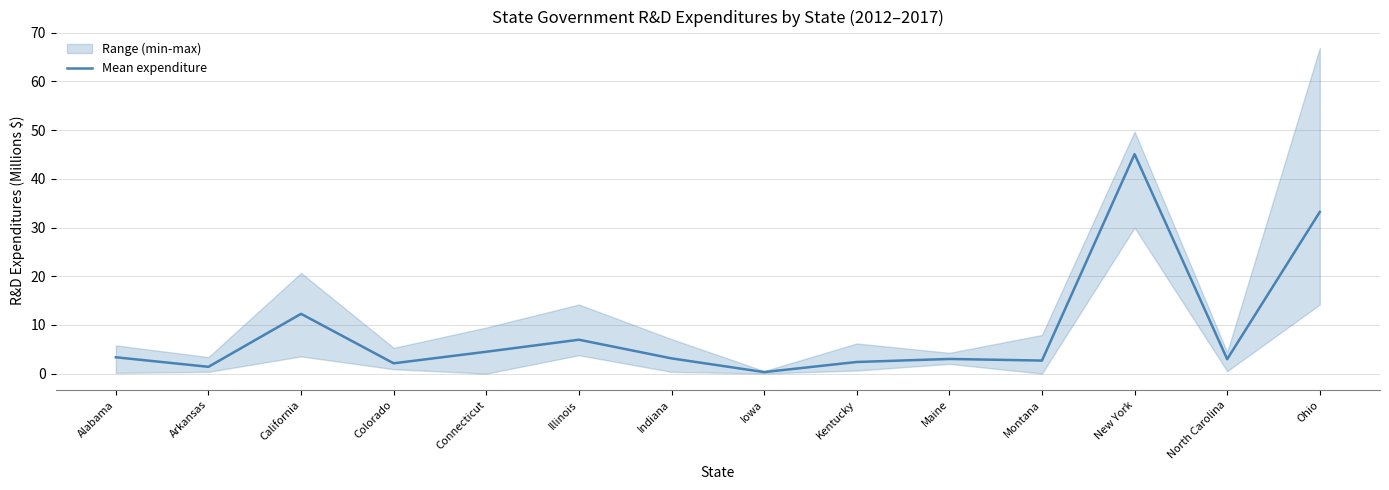

Which has a higher value, Iowa or Illinois?

Illinois